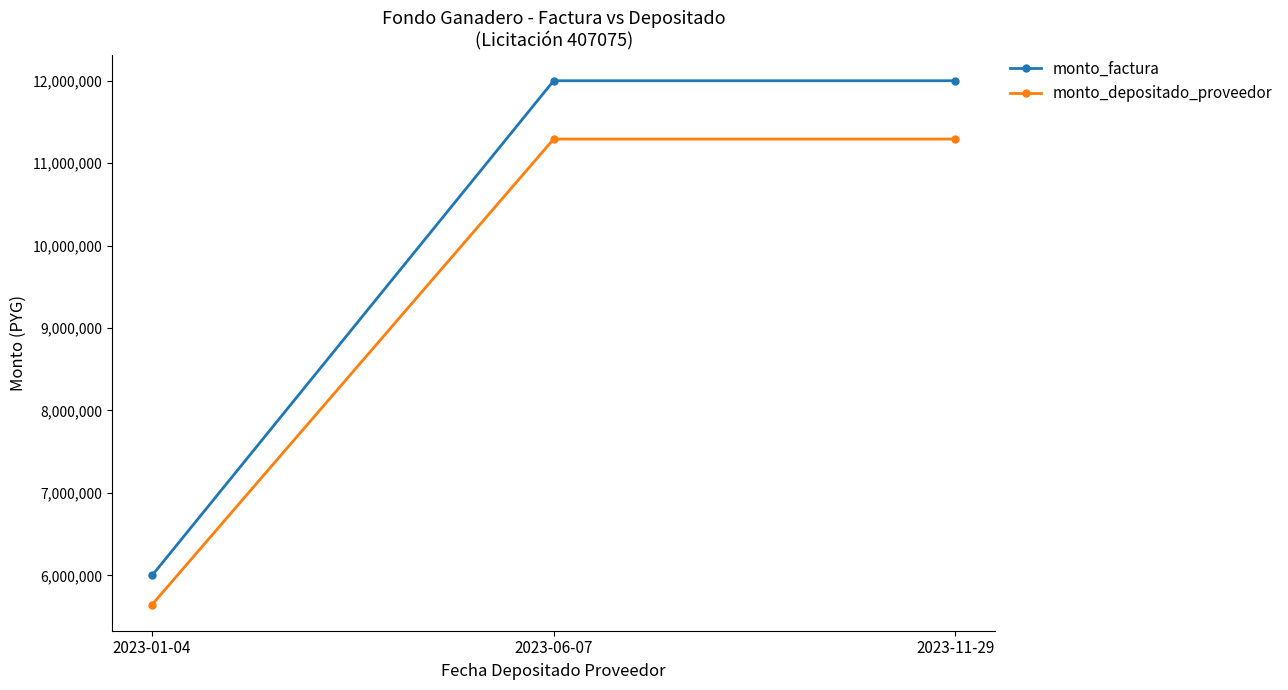

How many values in the monto_factura series are below 12000000?

1